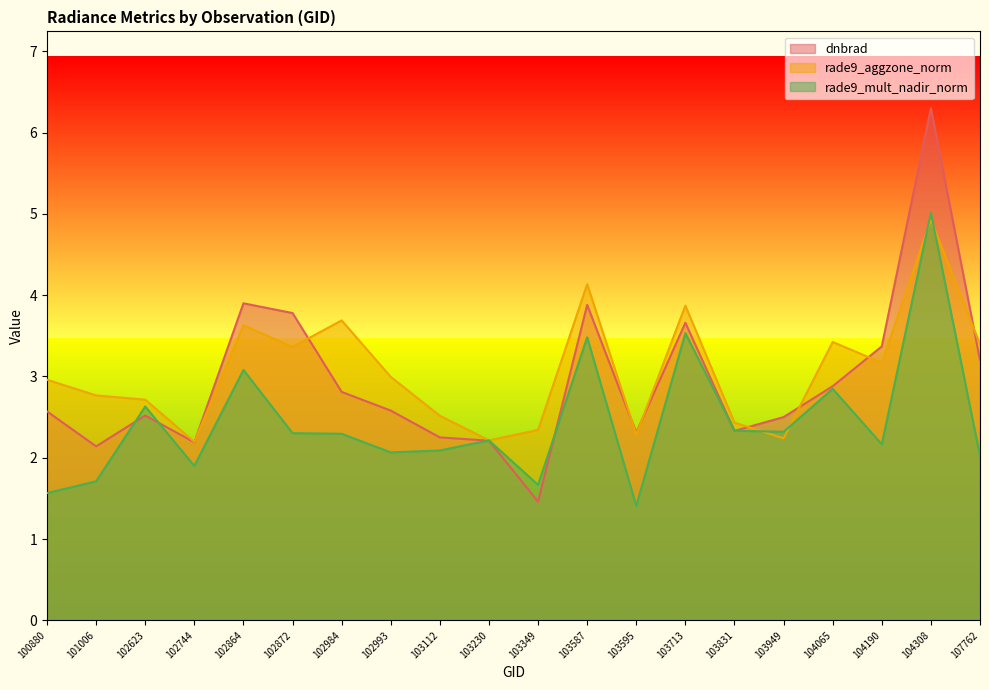

How many times do dnbrad and rade9_aggzone_norm cross each other?

8